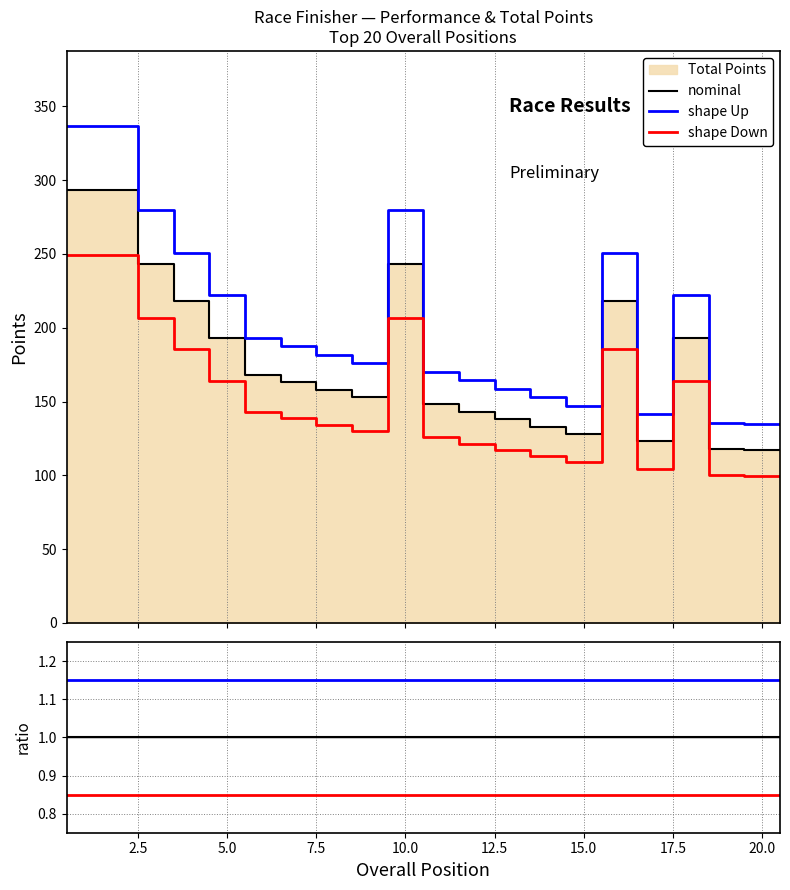

The value of shape Down at 20 is 1.4. True or false?

False